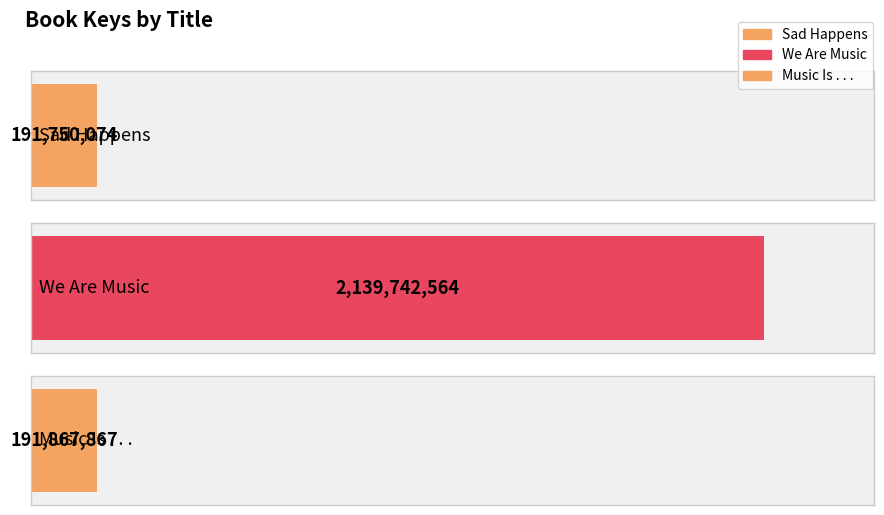

Rank the categories by value from highest to lowest.

We Are Music, Music Is . . ., Sad Happens